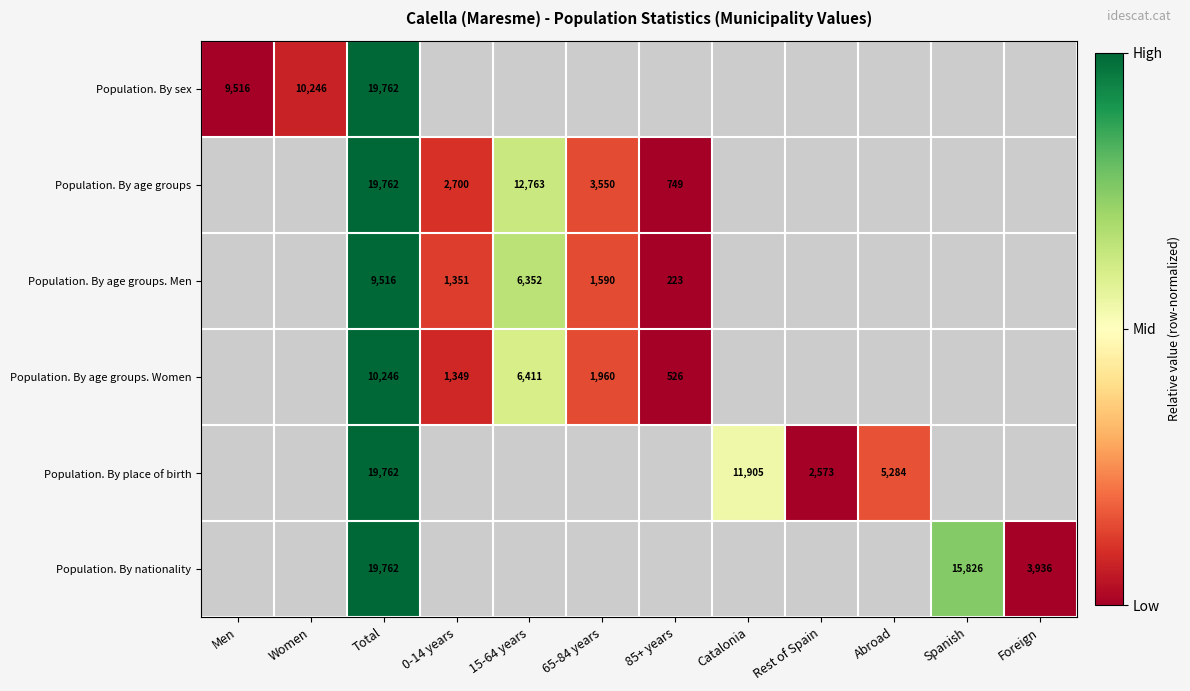

At how many categories does at least one series exceed 0?

8